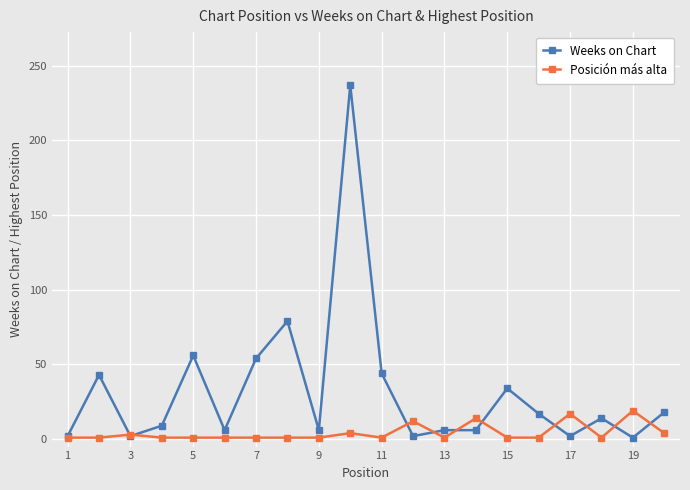

List the series in order of their overall mean, highest first.

Weeks on Chart, Posición más alta